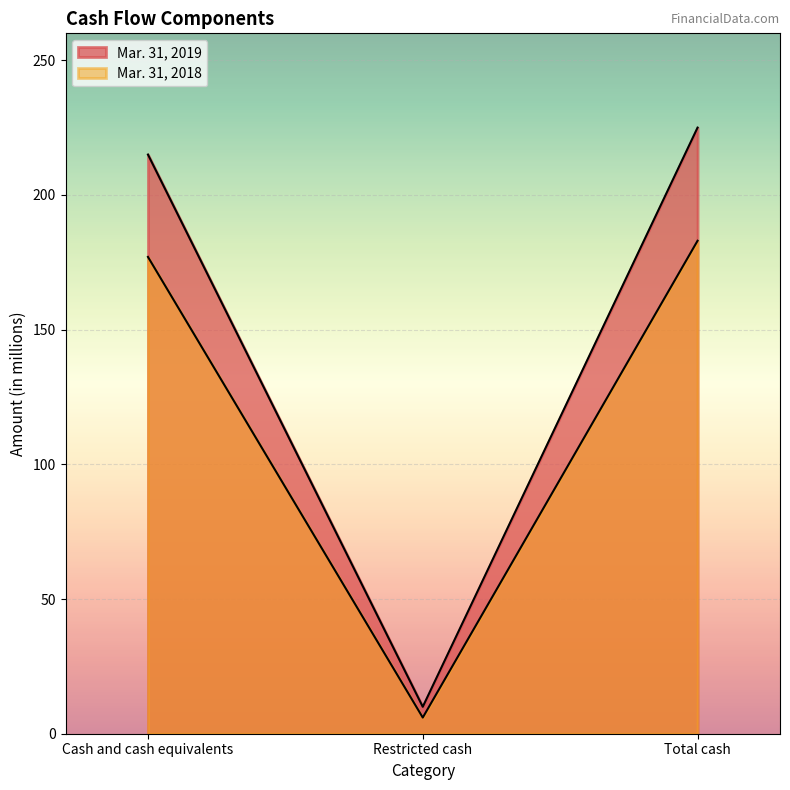

What is the average value of the Mar. 31, 2019 series?

150